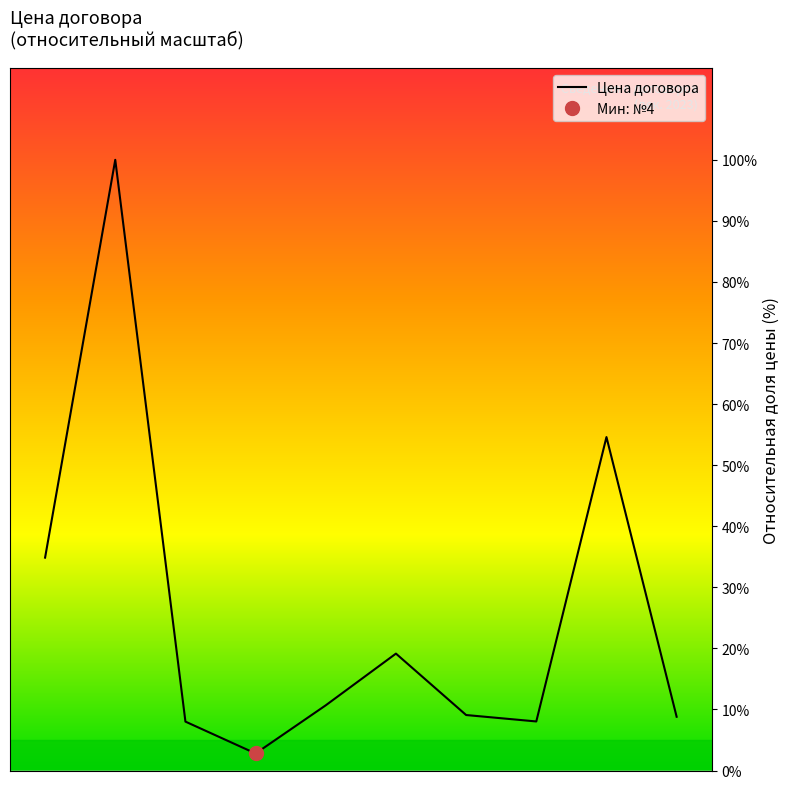

True or false: the data has more than 1 interior local peaks.

True